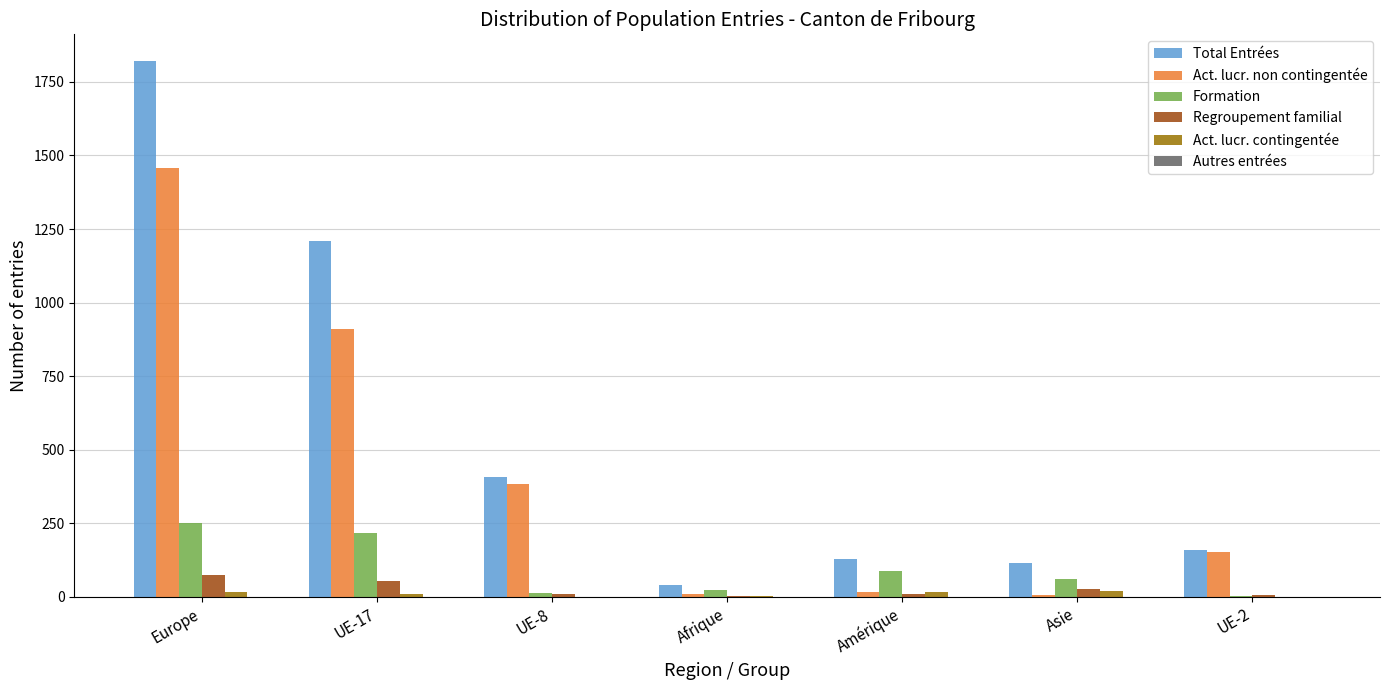

Which category has the highest value across all series?

Europe